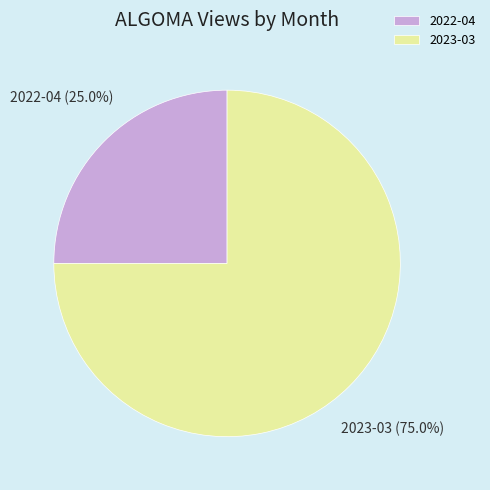

True or false: 2023-03 accounts for 75% of the total.

True